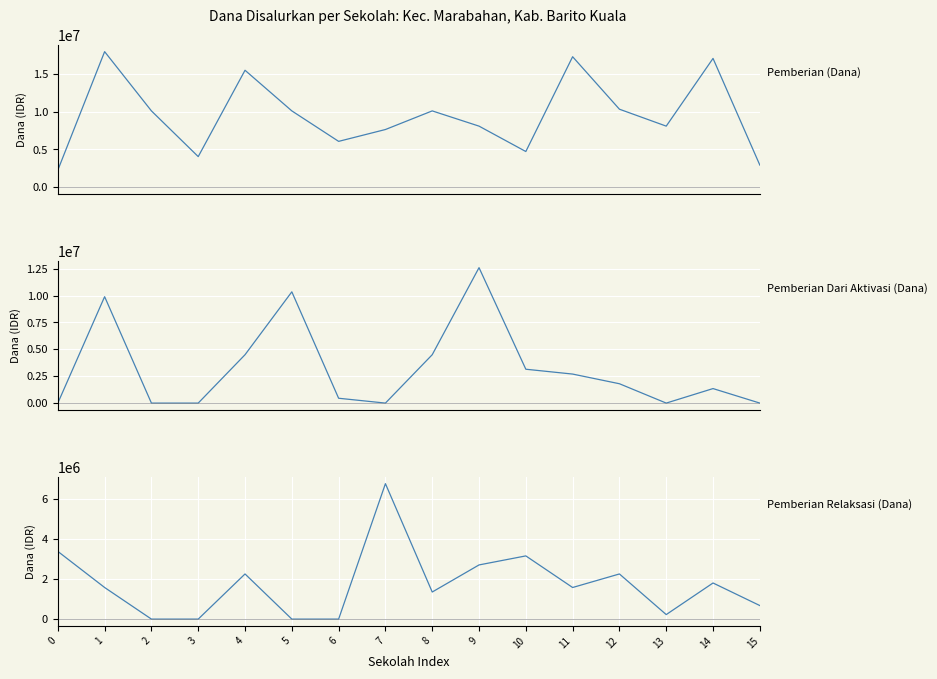

Where do Pemberian Dari Aktivasi (Dana) and Pemberian (Dana) first cross each other?

4 and 5